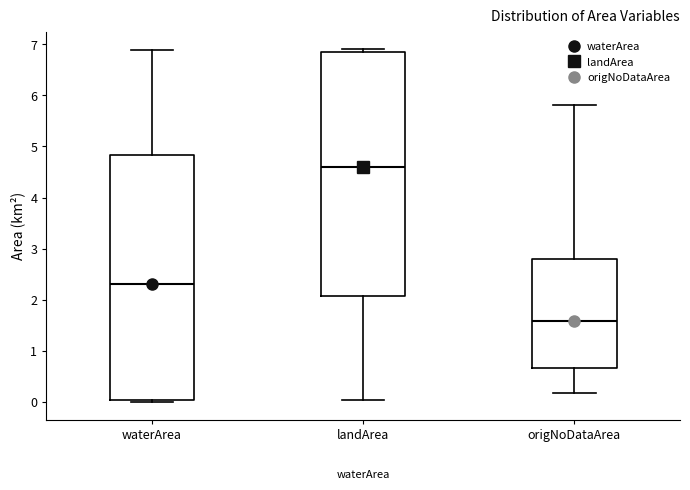

Where does the median line of the box for waterArea sit on the y-axis? The values are not printed on the chart, so give them approximately, as read against the axis.

2.3